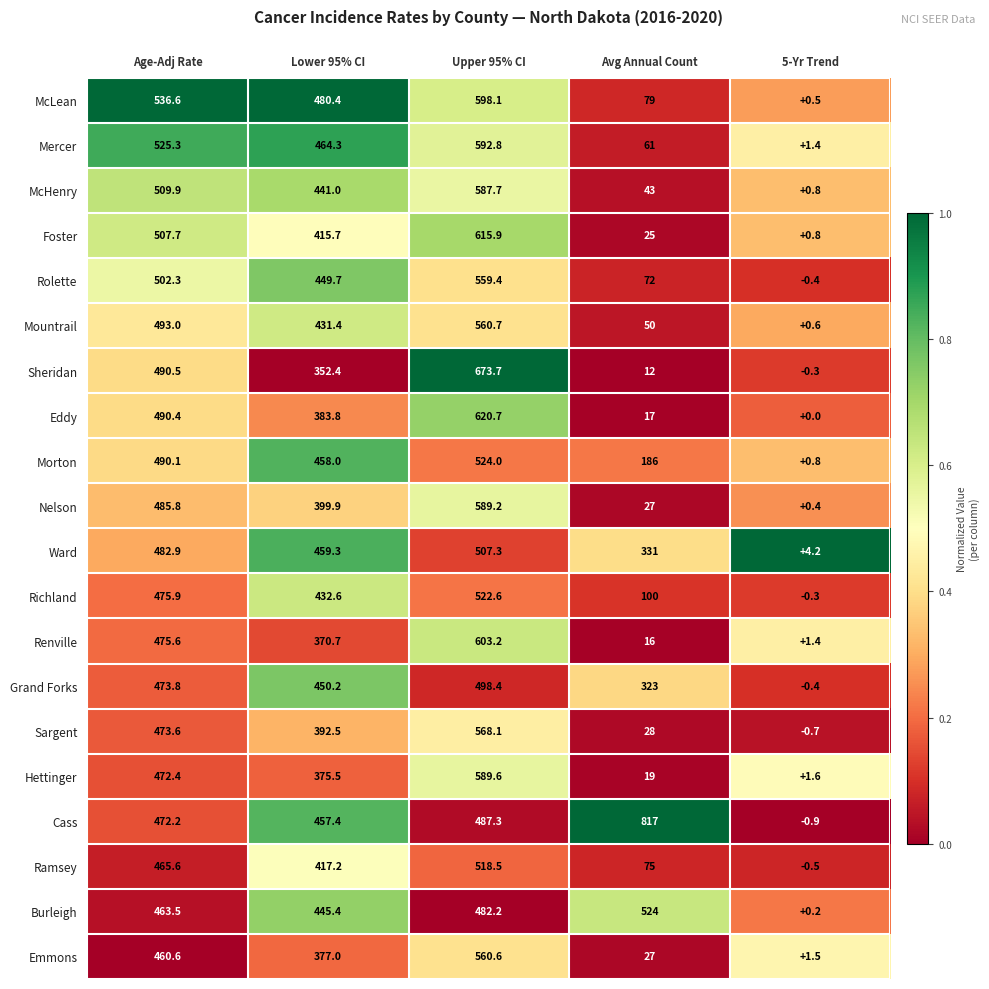

The Nelson series shows 485.8 at Age-Adj Rate. True or false?

True